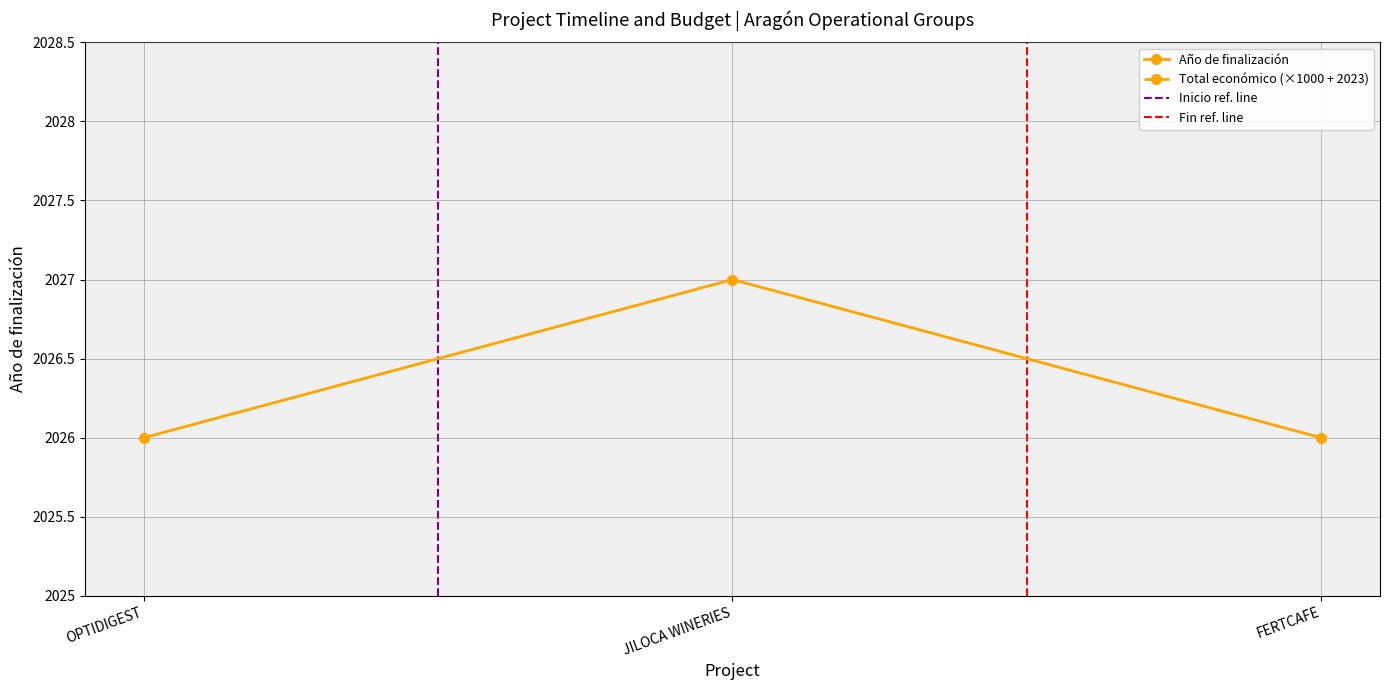

The value of Año de finalización at FERTCAFE is 2026. True or false?

True